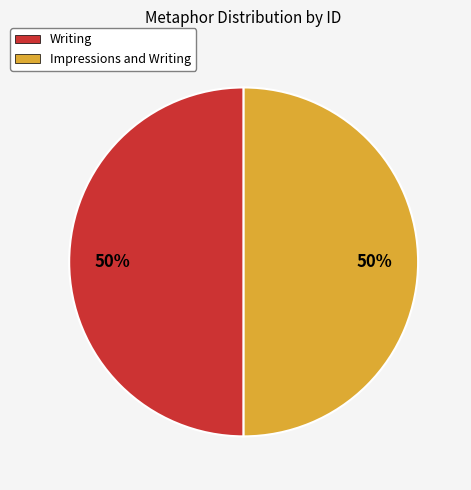

To the nearest percent, what percentage of the pie is Writing?

50%